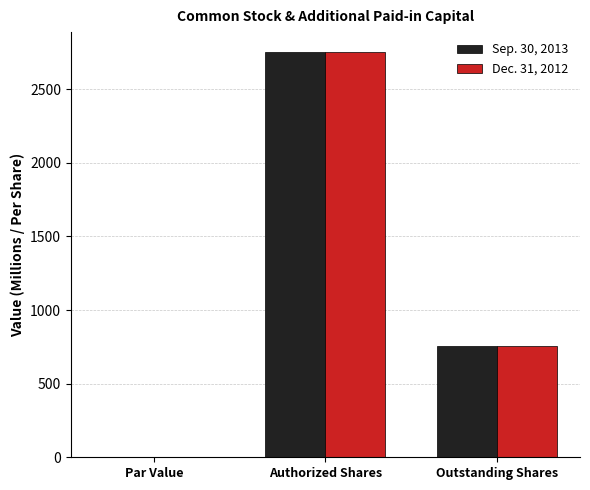

Which series changed the most between Authorized Shares and Outstanding Shares?

Sep. 30, 2013